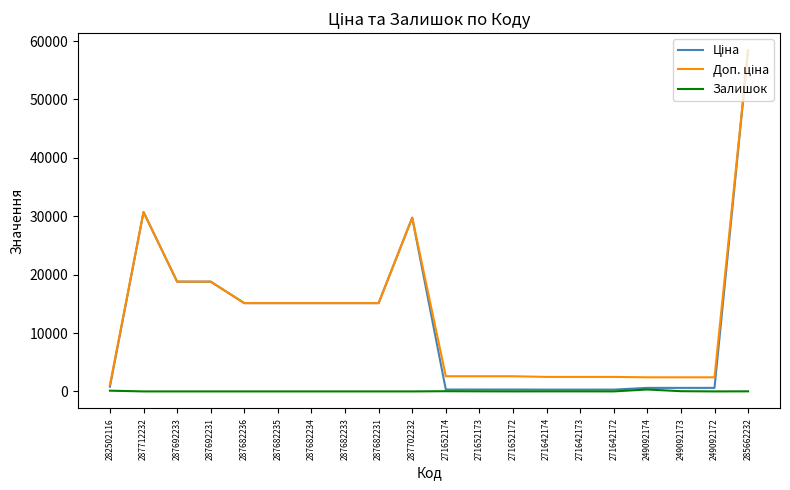

Is it true that Залишок equals 38.0 at 249092173?

True